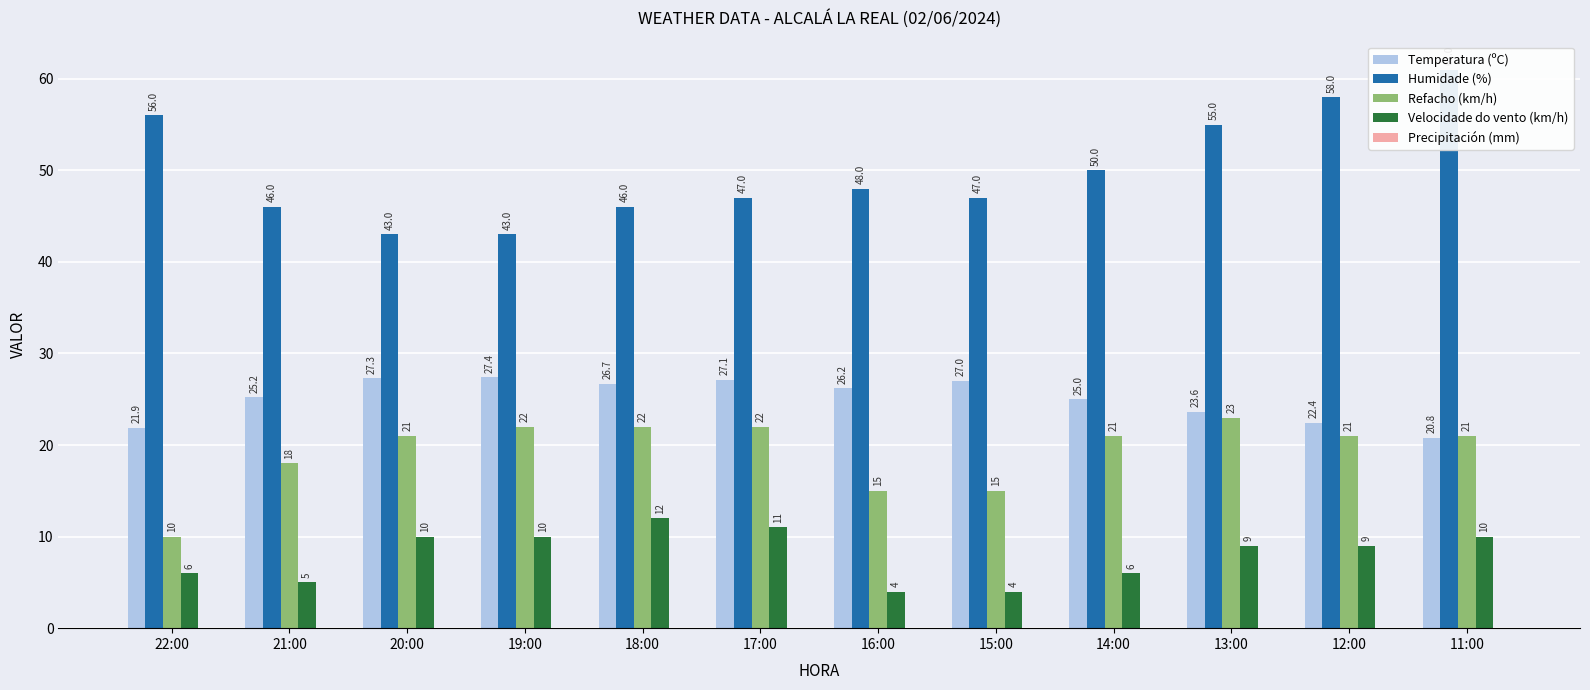

True or false: Precipitación (mm) has a value of 0.0 at 20:00.

True